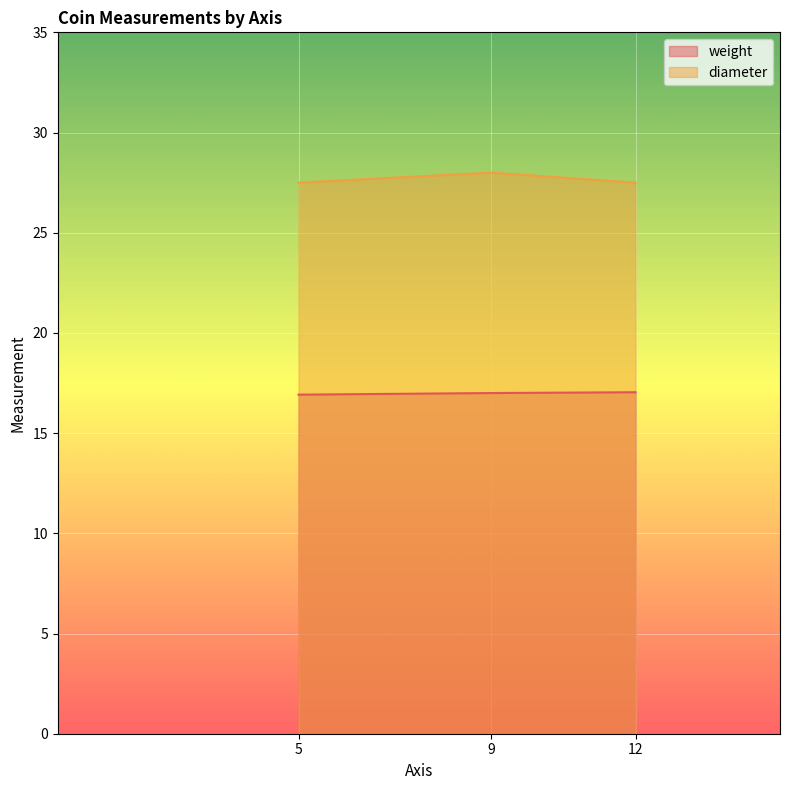

How many lines are shown in the chart?

2